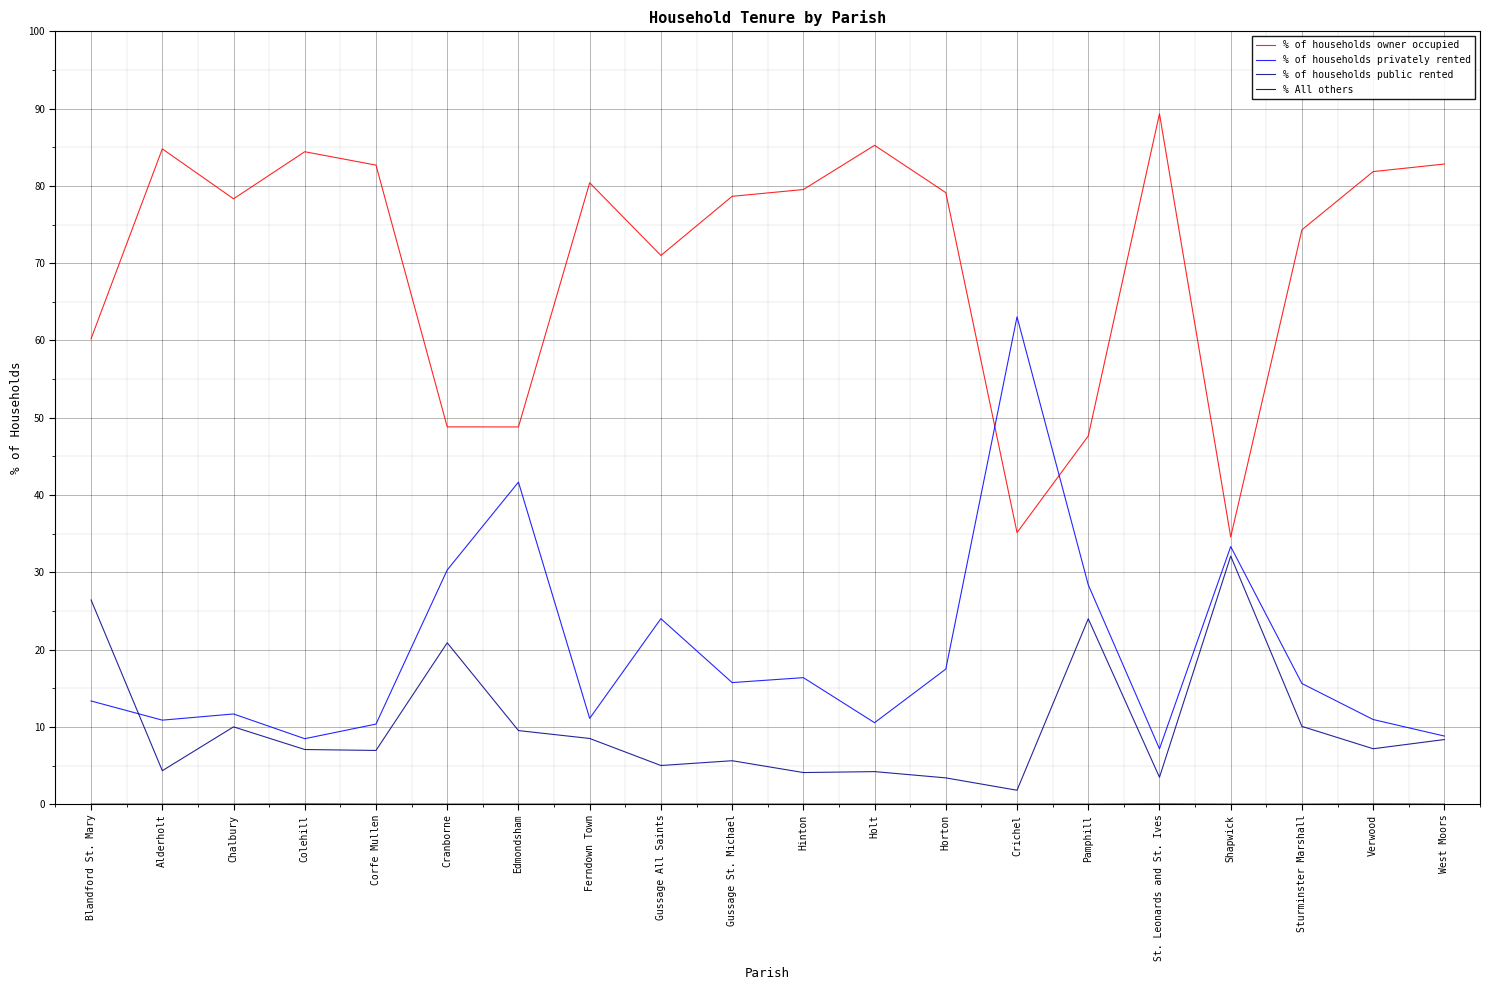

Read the % of households public rented value at Colehill.

7.1